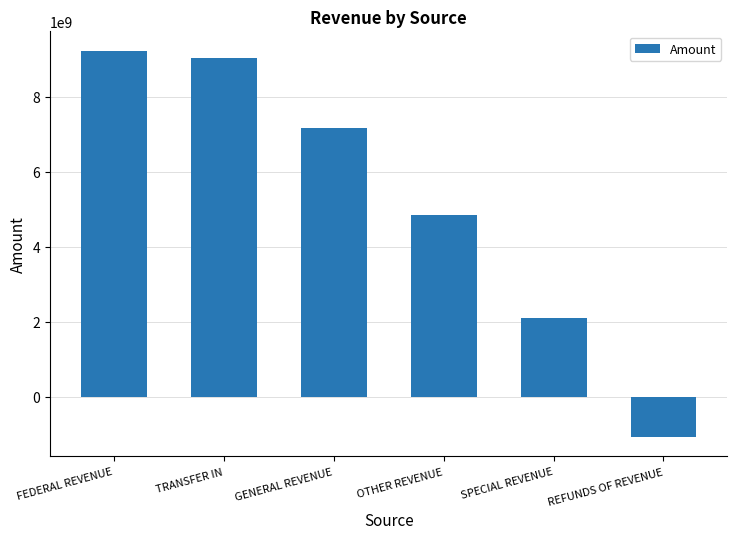

What is the sum of the values at TRANSFER IN and FEDERAL REVENUE?

18257005440.5